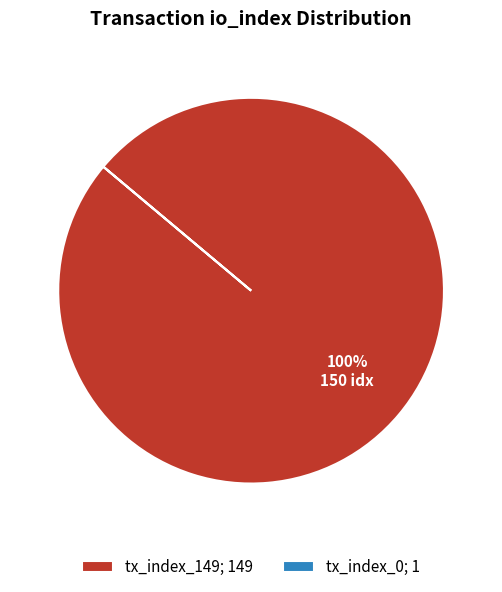

To the nearest percent, what is the average slice percentage?

50%